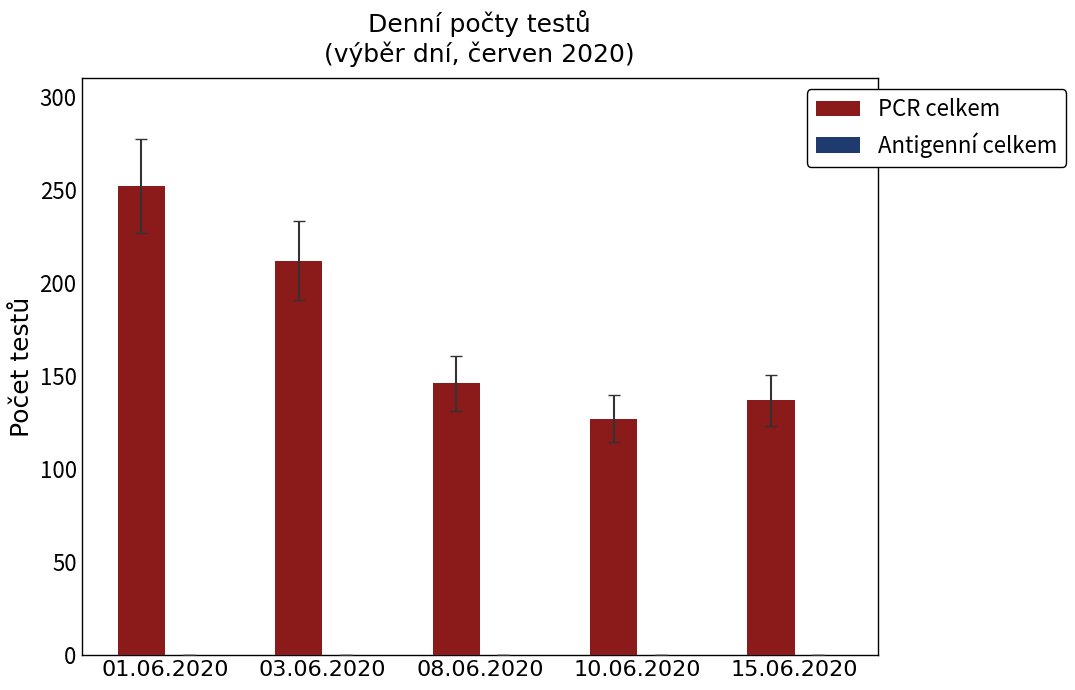

Reading right to left, what are all the values shown in this chart?

137	127	146	212	252